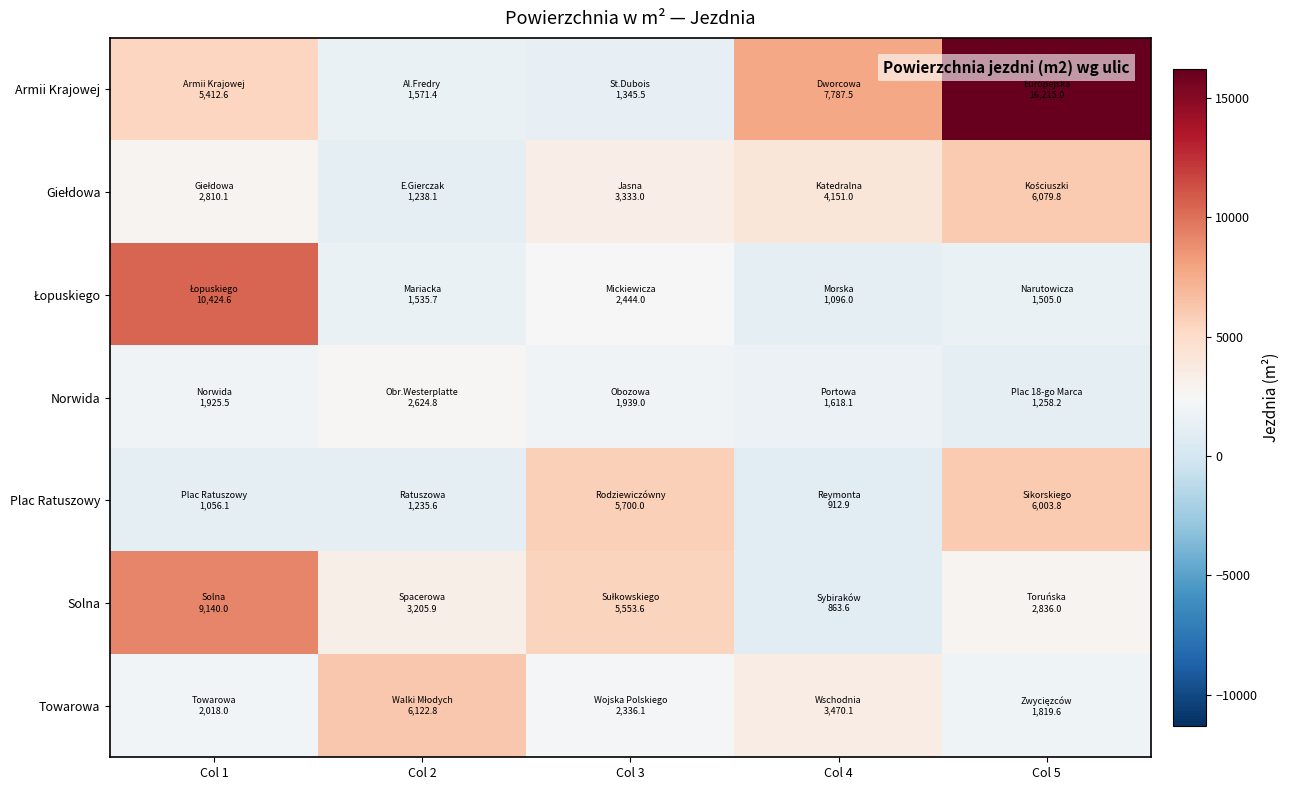

At Col 3, list the series in order from largest to smallest.

Plac Ratuszowy, Solna, Giełdowa, Łopuskiego, Towarowa, Norwida, Armii Krajowej